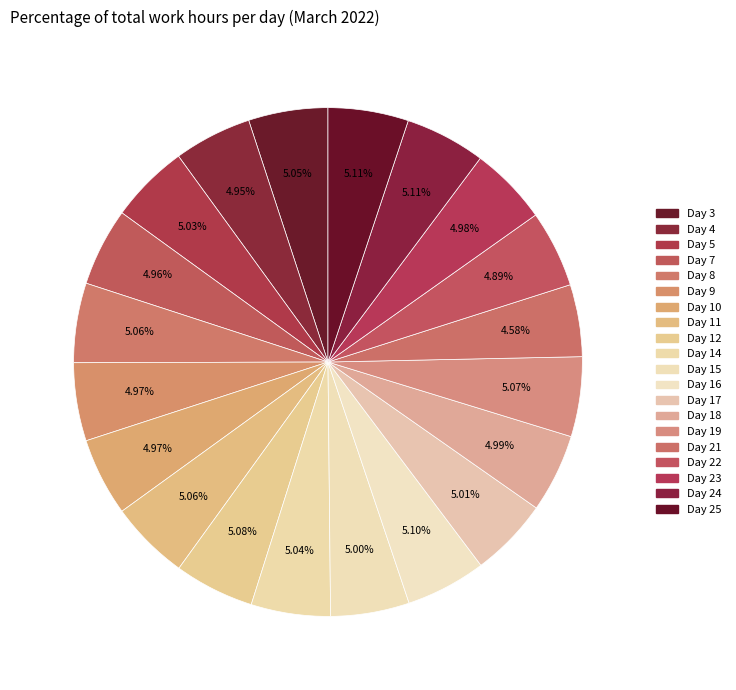

How many segments does this pie chart have?

20